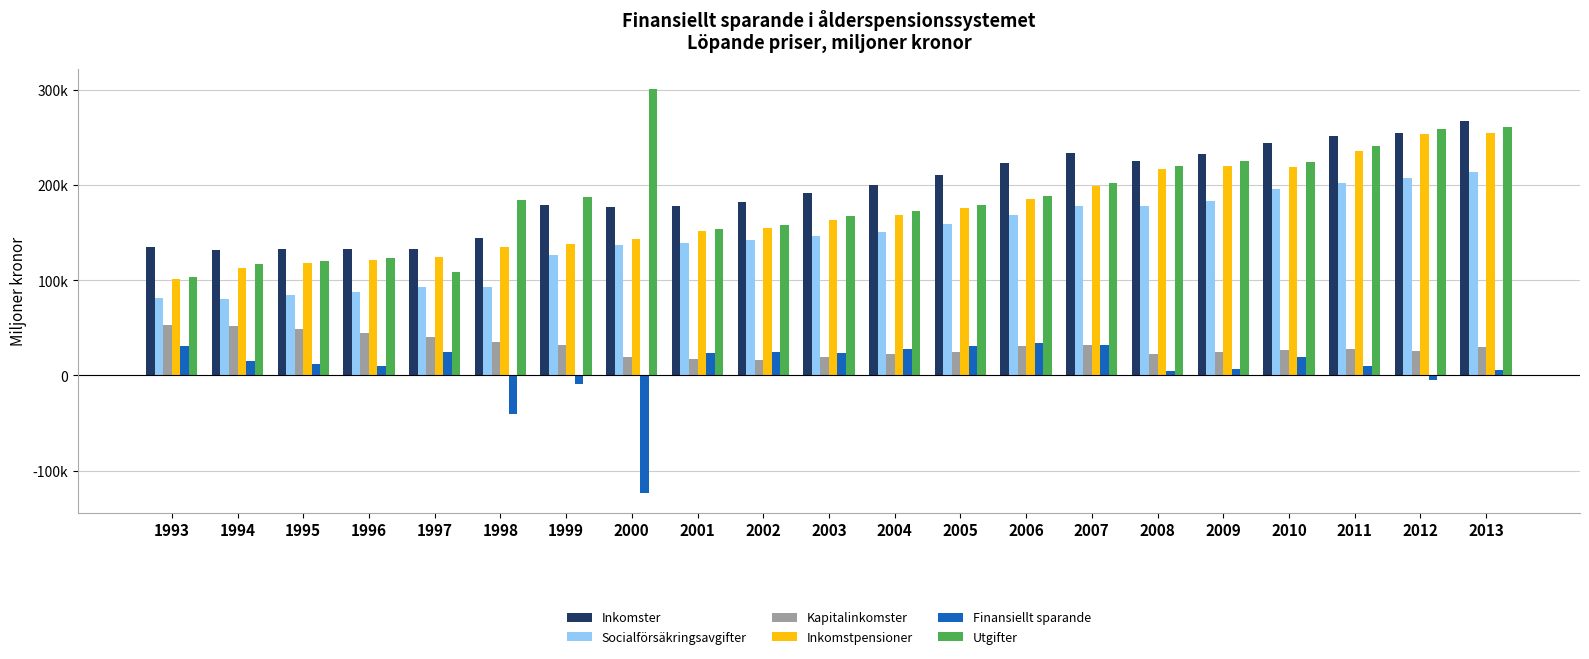

What are all the series names shown in the legend?

Inkomster, Socialförsäkringsavgifter, Kapitalinkomster, Inkomstpensioner, Finansiellt sparande, Utgifter